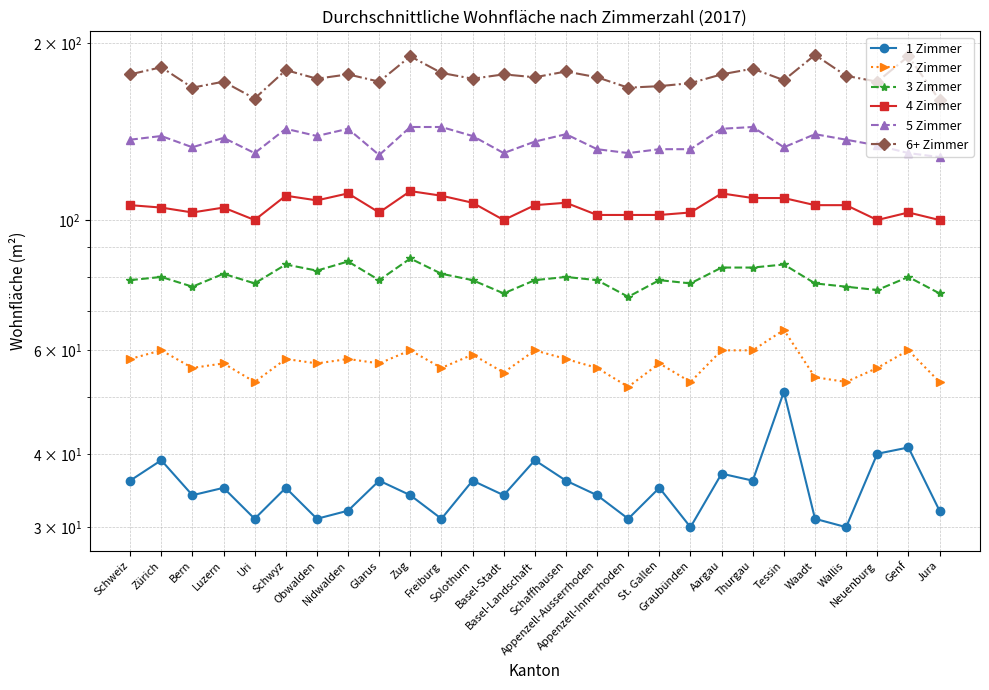

Count the number of data series in this chart.

6